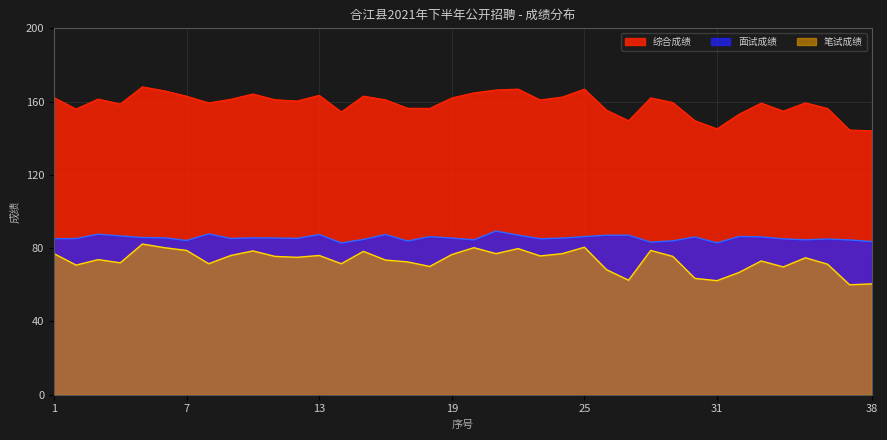

How many interior local valleys does the 笔试成绩 series have?

12